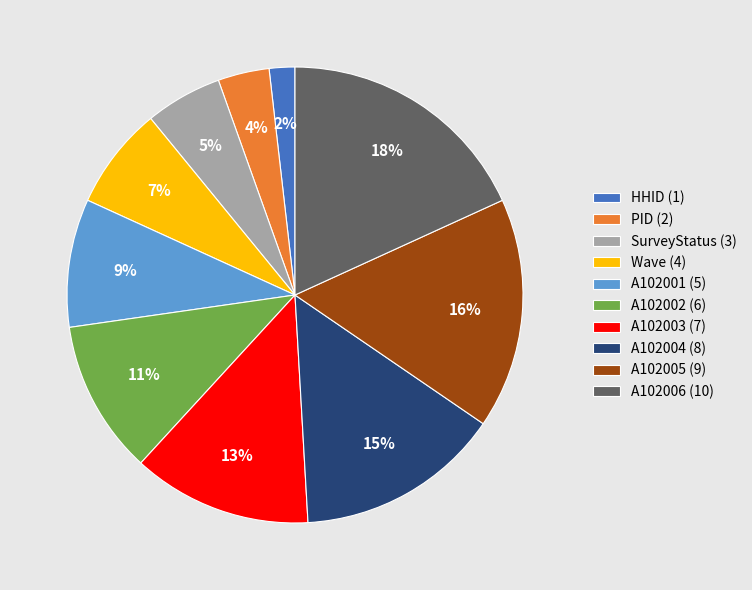

To the nearest percent, what is the combined percentage of A102005 and A102002?

27%